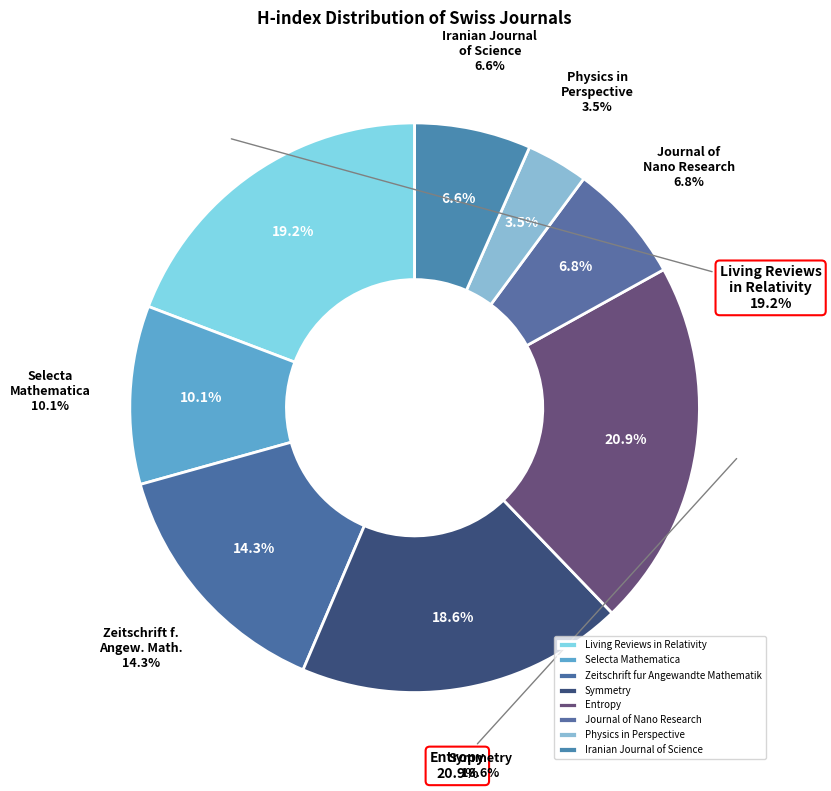

How many segments does this pie chart have?

8